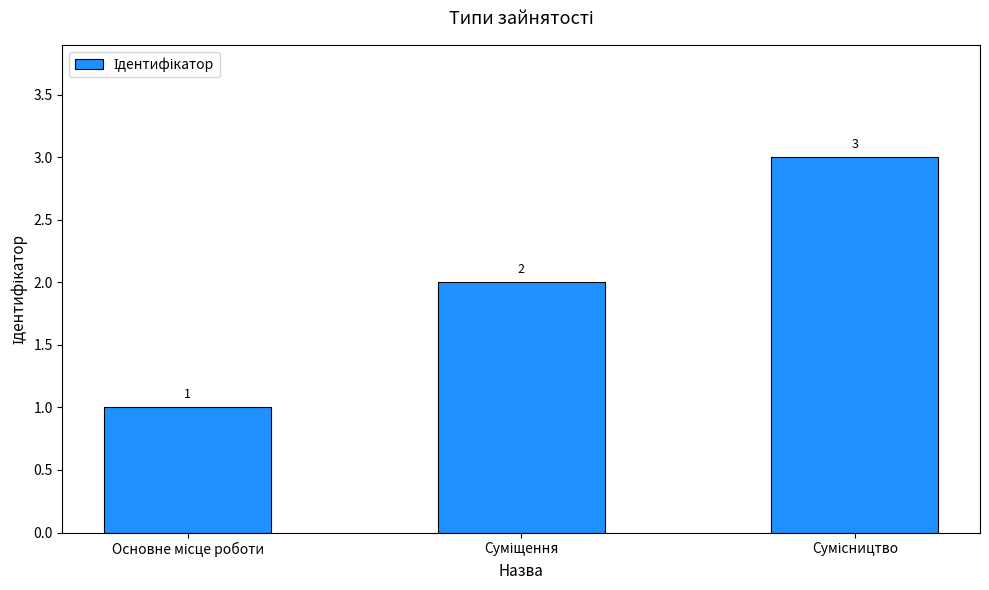

Count the number of categories in the chart.

3